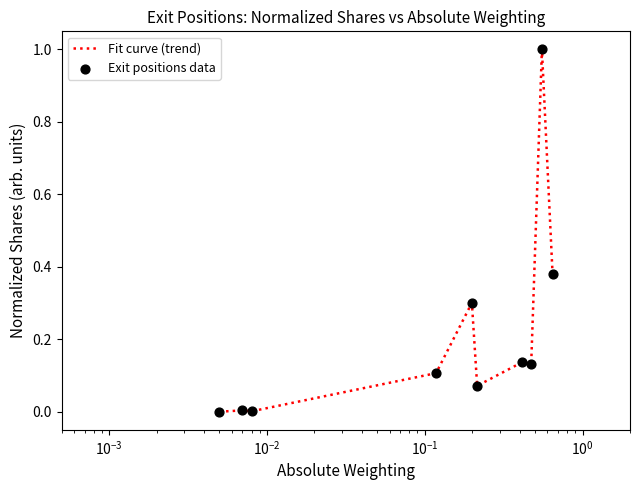

What is the greatest value displayed?

1.0